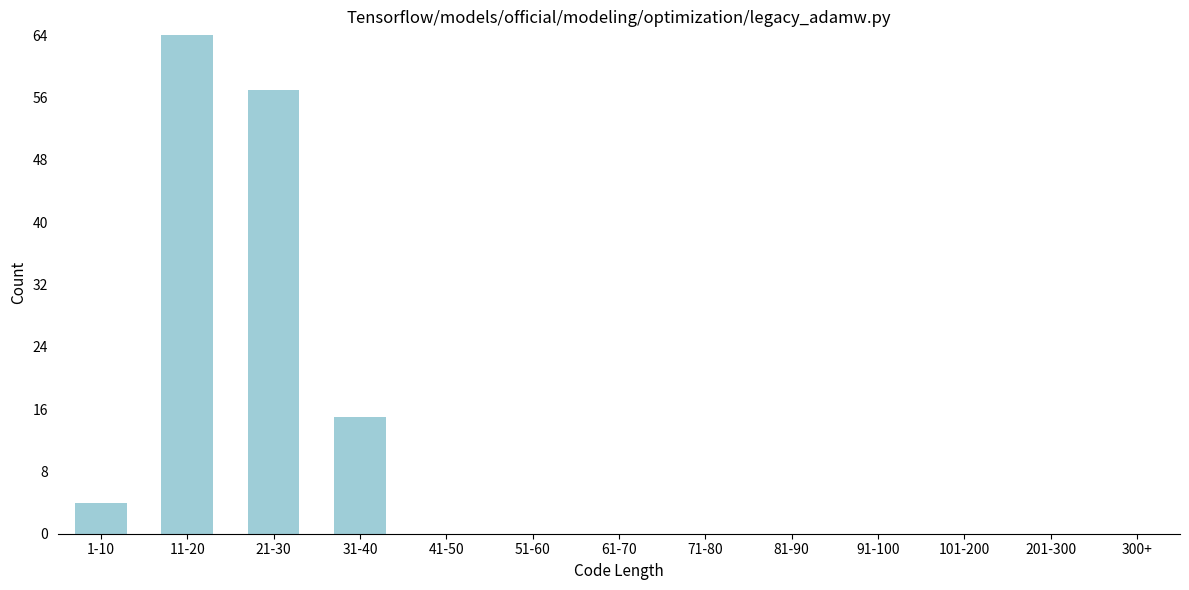

Reading right to left, transcribe all the data shown in this chart.

300+=0	201-300=0	101-200=0	91-100=0	81-90=0	71-80=0	61-70=0	51-60=0	41-50=0	31-40=15	21-30=57	11-20=64	1-10=4